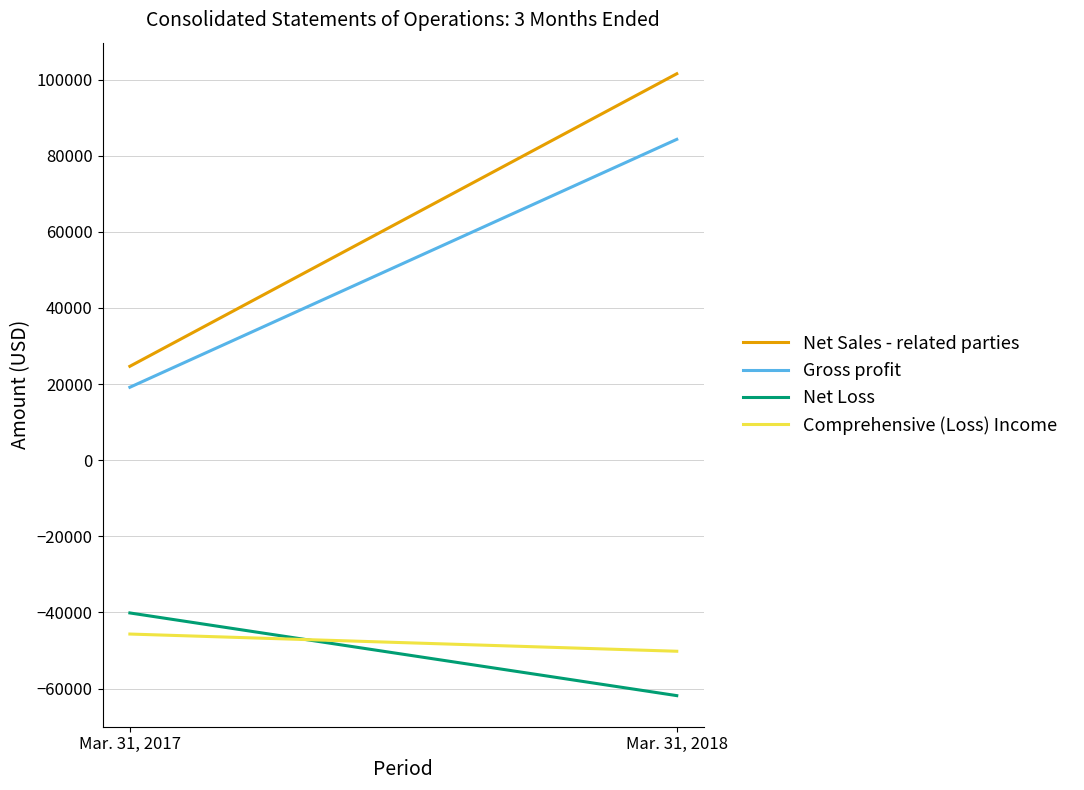

At which category is the sum across all series the highest?

Mar. 31, 2018